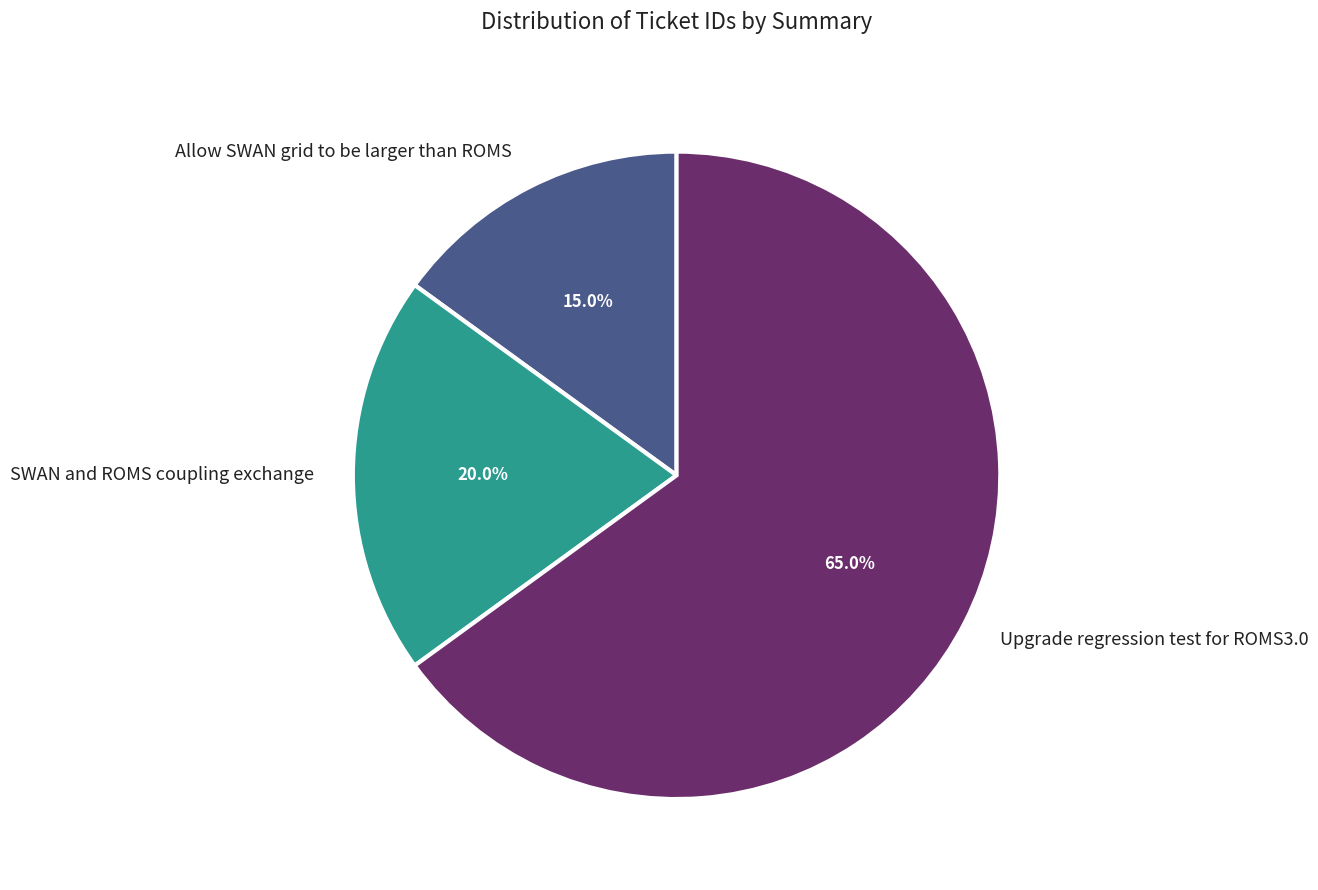

Approximately how many times larger is the value at SWAN and ROMS coupling exchange compared to Allow SWAN grid to be larger than ROMS?

1.3